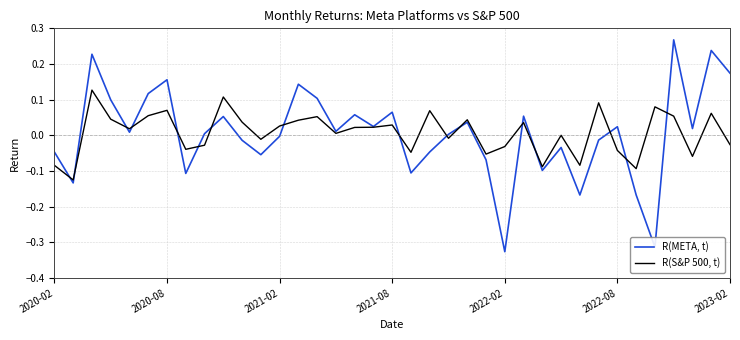

List the series in order of their overall mean, highest first.

R(S&P 500, t), R(META, t)